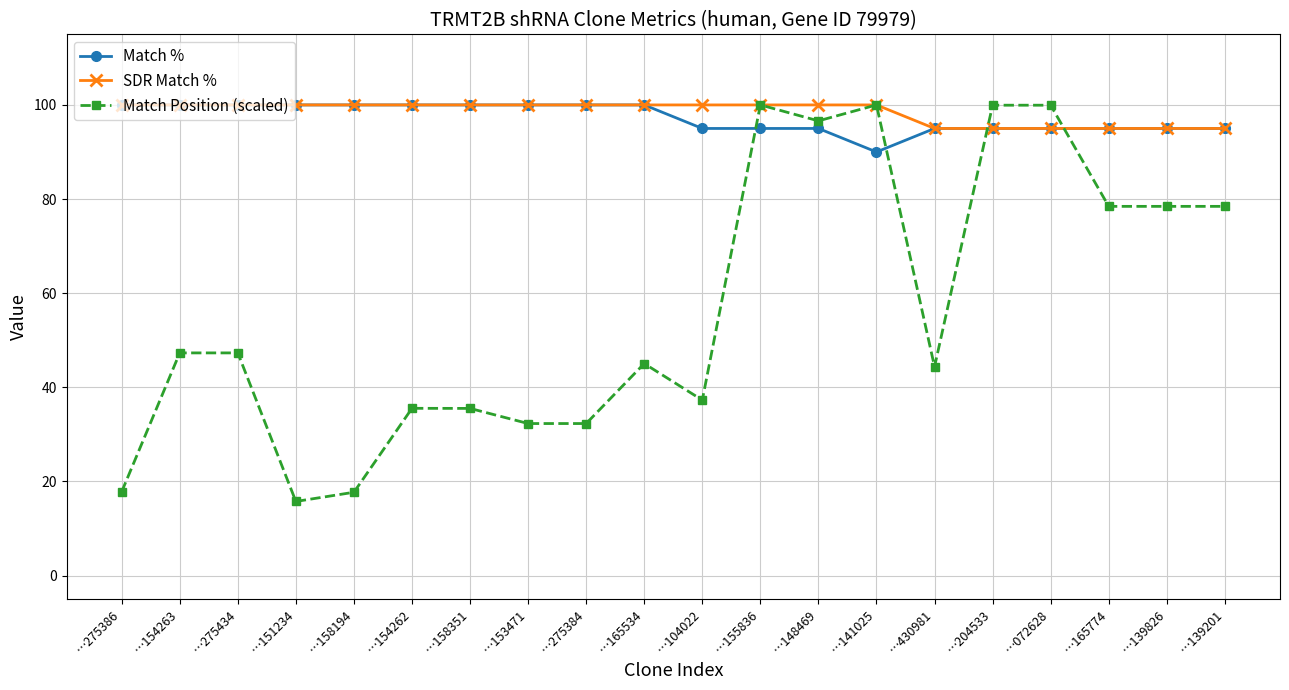

Between which two adjacent categories do Match % and Match Position (scaled) first intersect?

…104022 and …155836